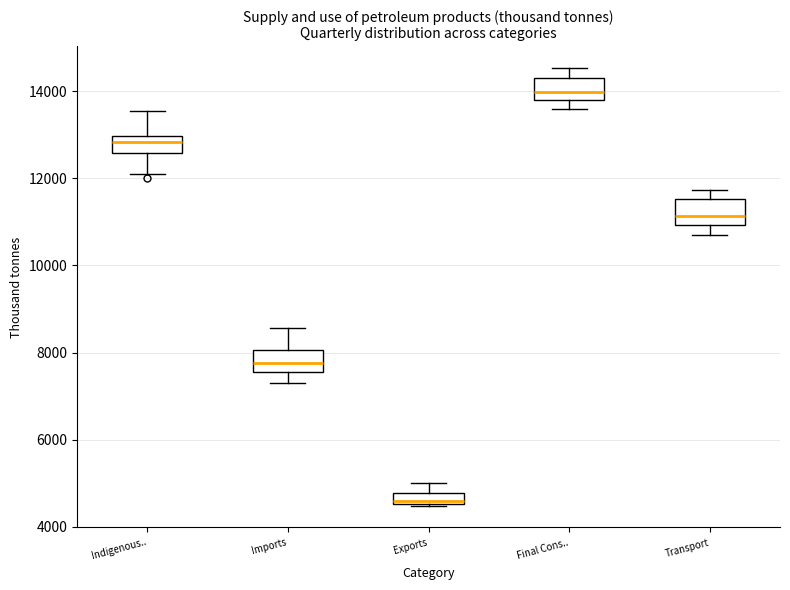

Where does the upper whisker of the box for Exports end on the y-axis? The values are not printed on the chart, so give them approximately, as read against the axis.

5000